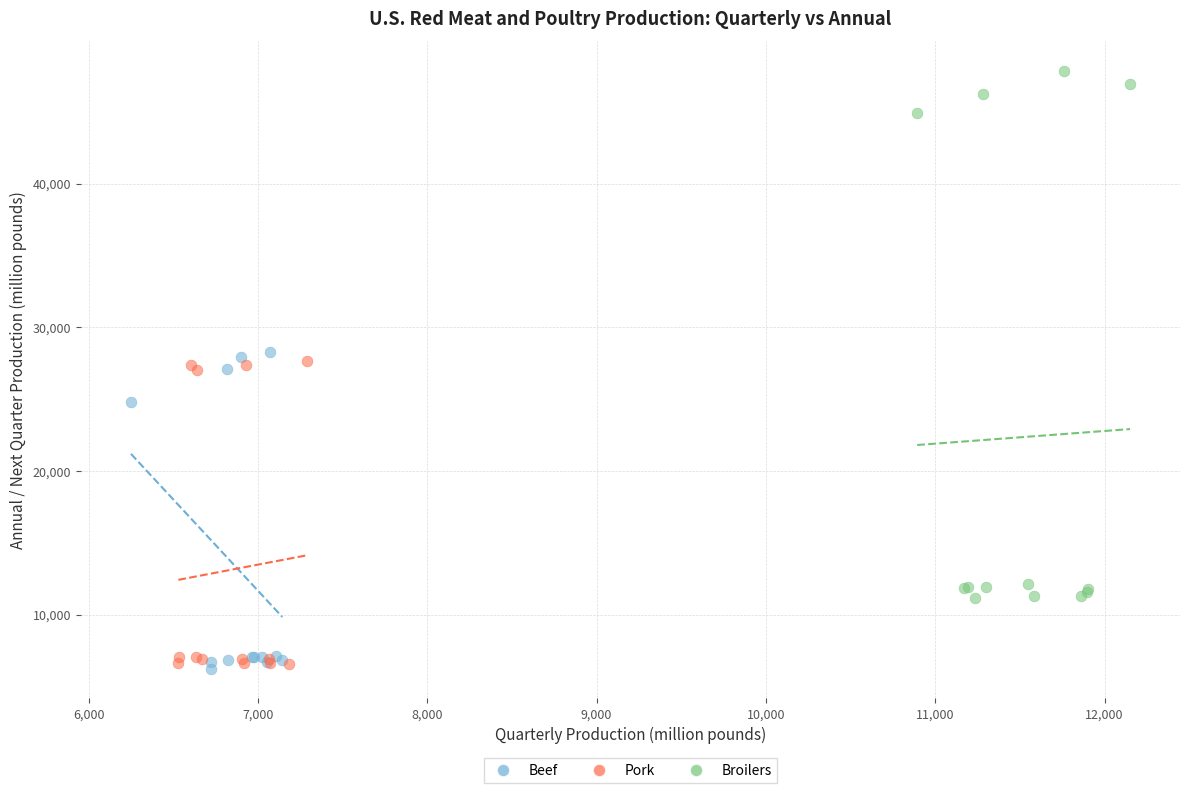

Which series contains the highest Y value?

Broilers